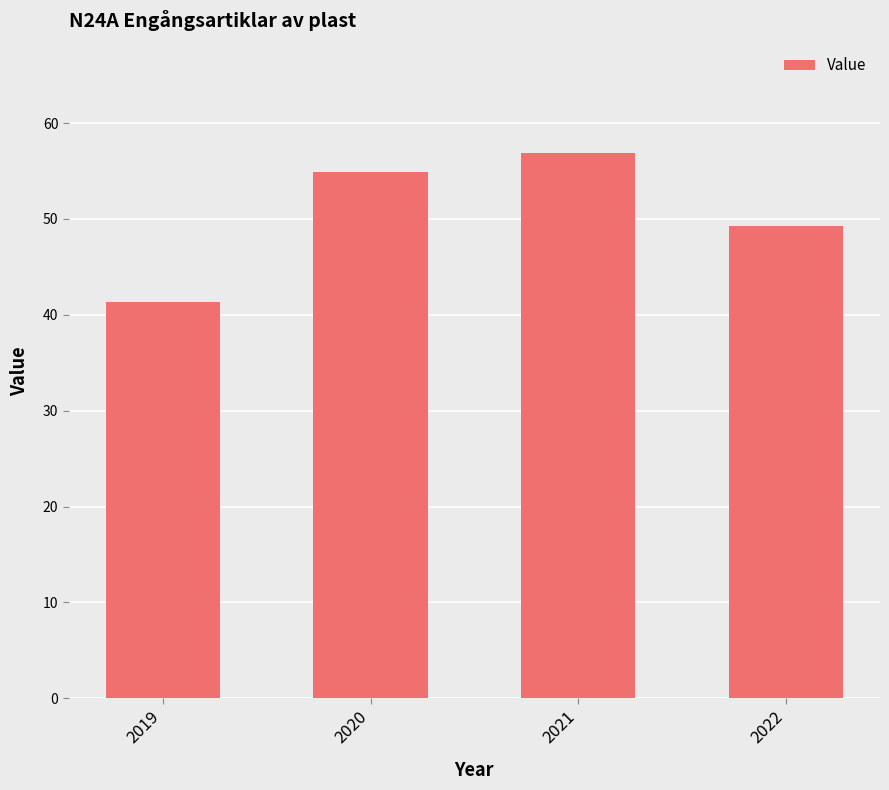

What is the difference between the maximum and second lowest values?

7.6